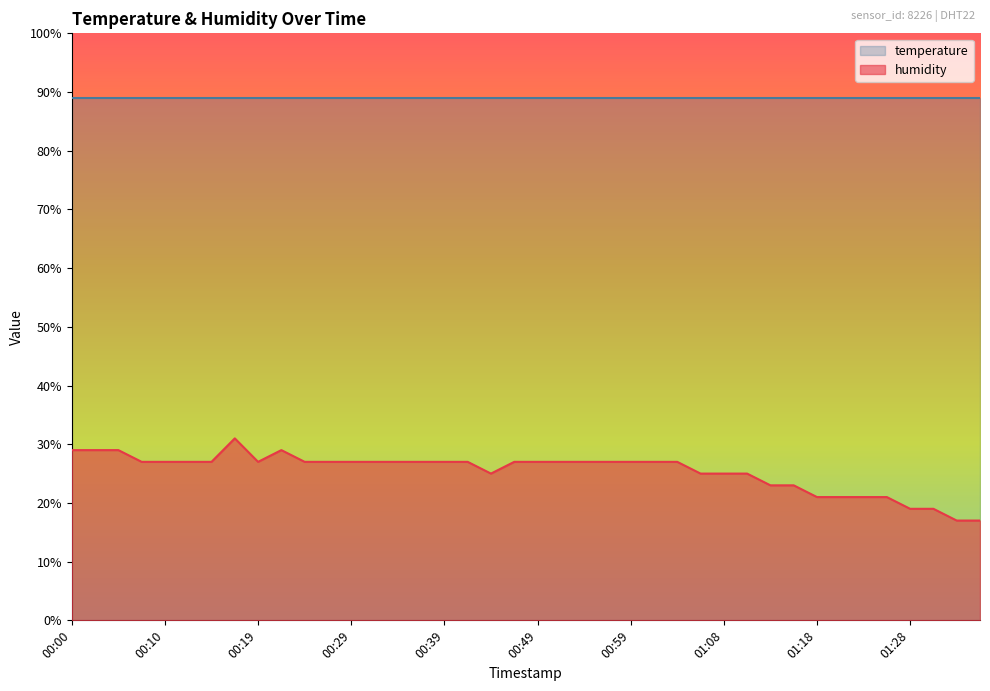

Rank the categories by value from highest to lowest.

00:17, 00:00, 00:02, 00:05, 00:22, 00:07, 00:10, 00:12, 00:15, 00:19, 00:24, 00:27, 00:29, 00:32, 00:34, 00:37, 00:39, 00:41, 00:46, 00:49, 00:51, 00:54, 00:56, 00:59, 01:01, 01:03, 00:44, 01:06, 01:08, 01:11, 01:13, 01:16, 01:18, 01:20, 01:23, 01:25, 01:28, 01:30, 01:33, 01:35